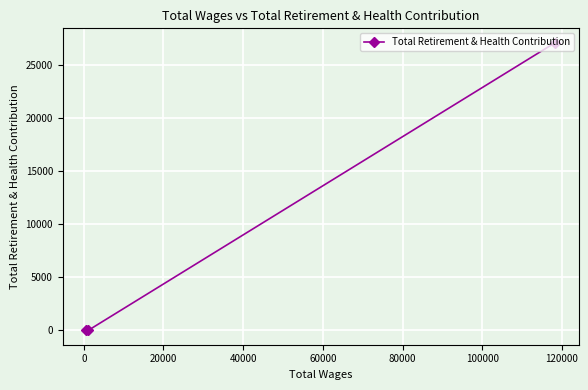

What is the difference between the maximum and minimum values?

27143